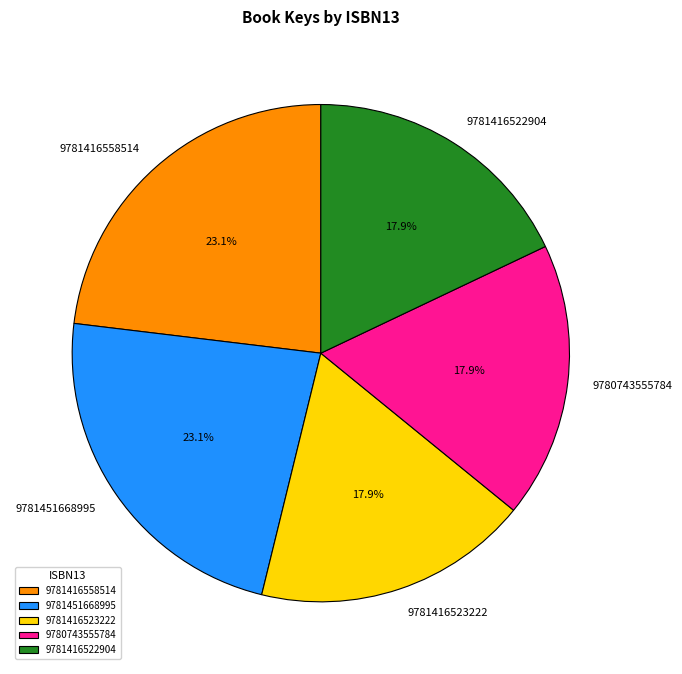

How many segments does this pie chart have?

5